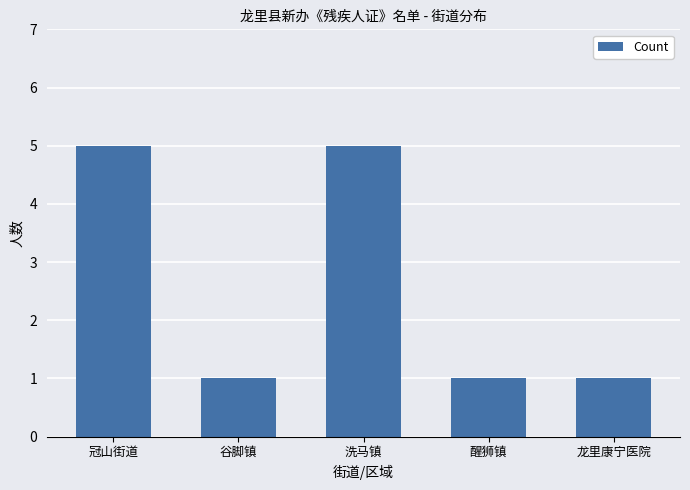

What is the ratio of the value at 洗马镇 to the value at 龙里康宁医院?

5.0